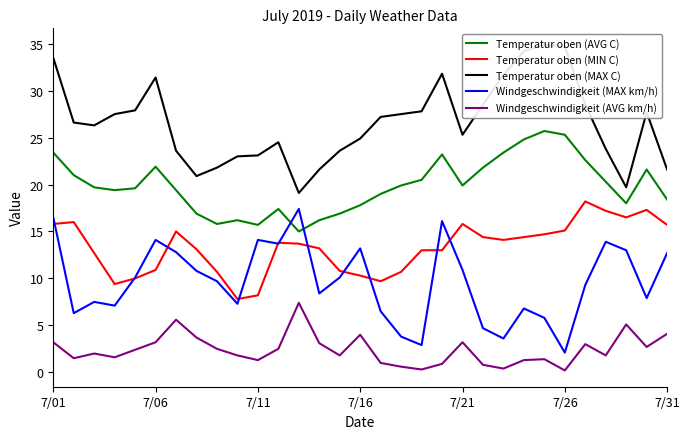

Which series has the largest total across all categories?

Temperatur oben (MAX C)